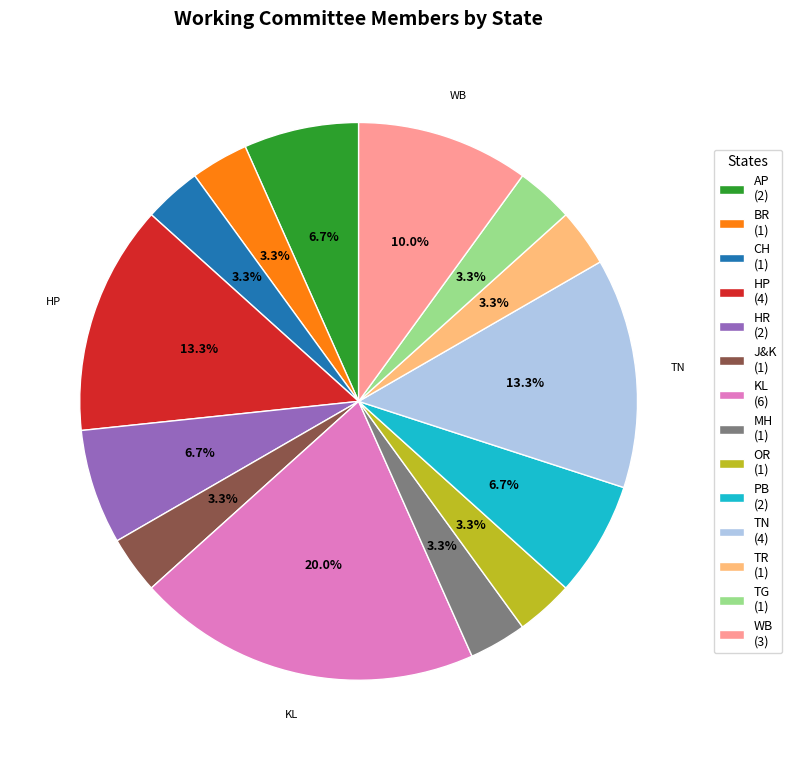

Does any single category account for the majority?

No